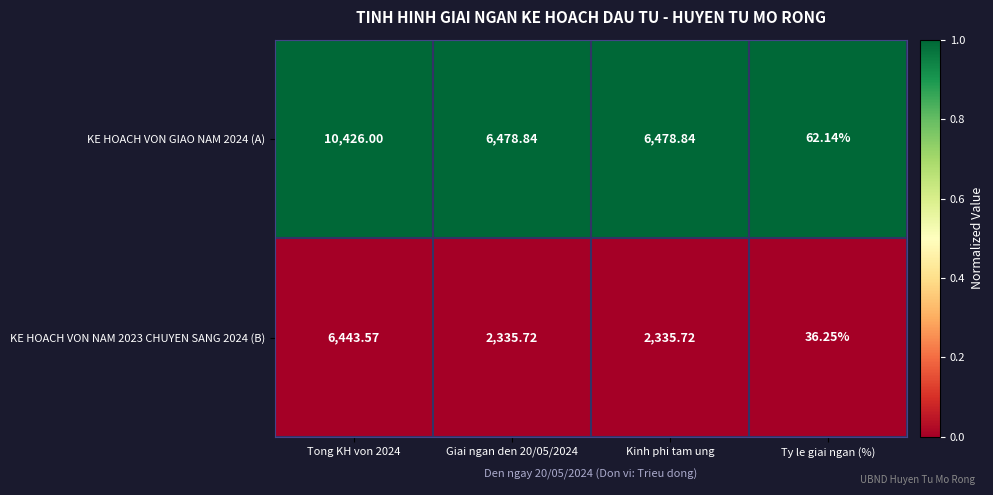

Is the value of KE HOACH VON GIAO NAM 2024 (A) at Giai ngan den 20/05/2024 greater than the value of KE HOACH VON NAM 2023 CHUYEN SANG 2024 (B) at Ty le giai ngan (%)?

Yes